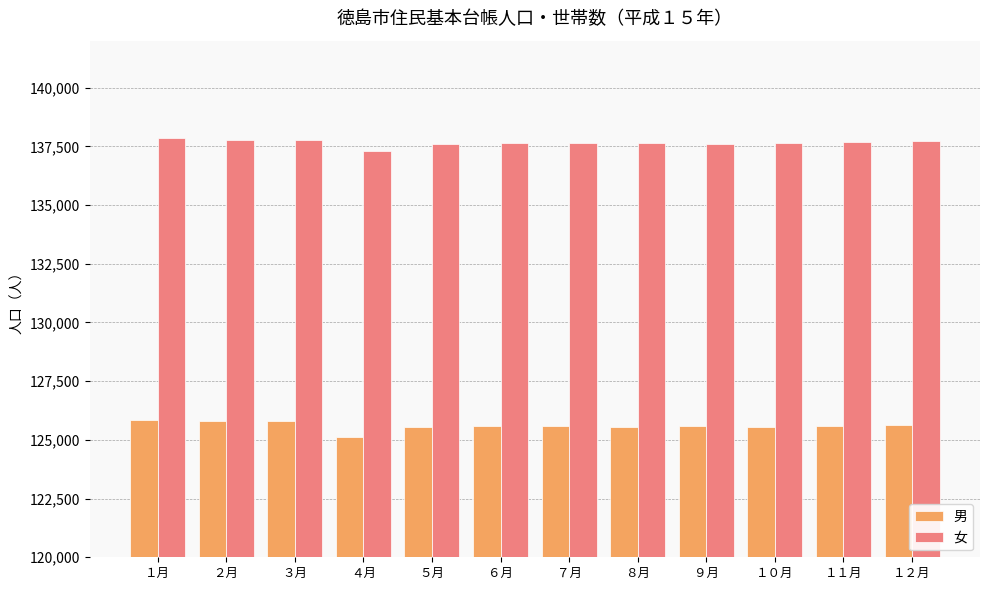

How many distinct data groups are displayed?

2